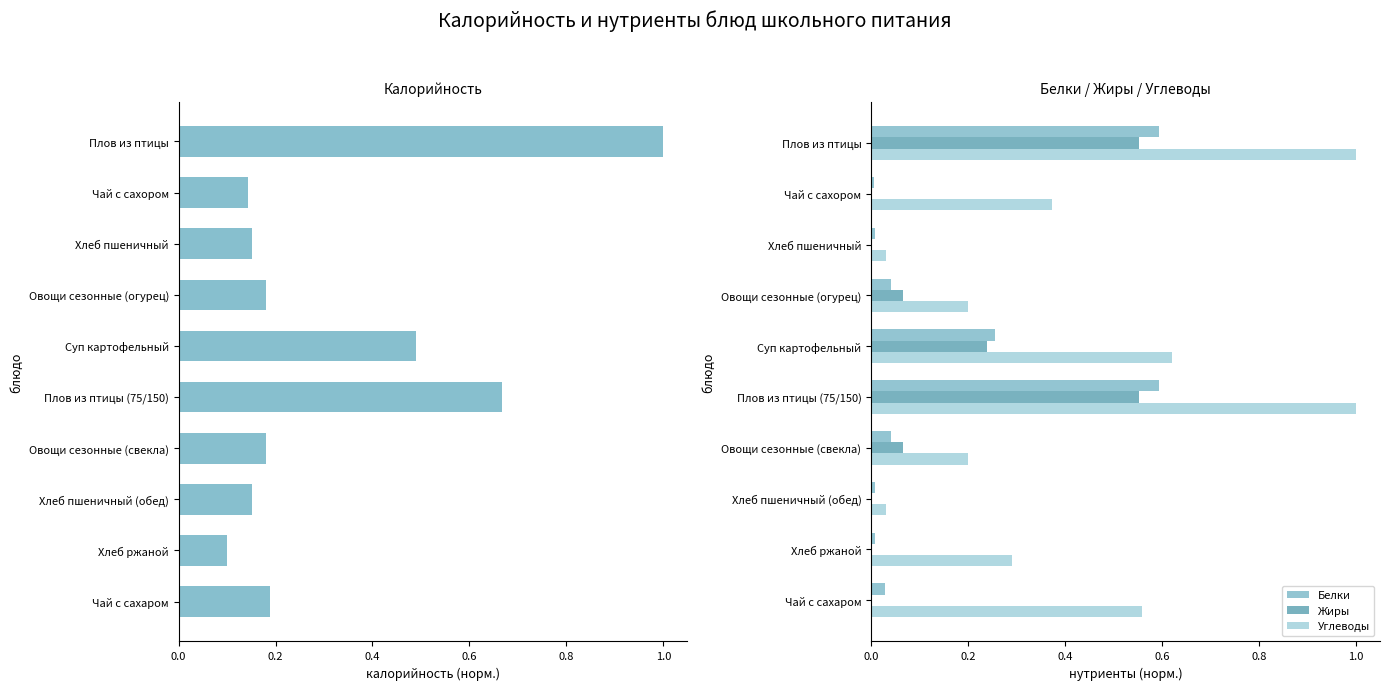

What is the sum of all Углеводы values?

4.3